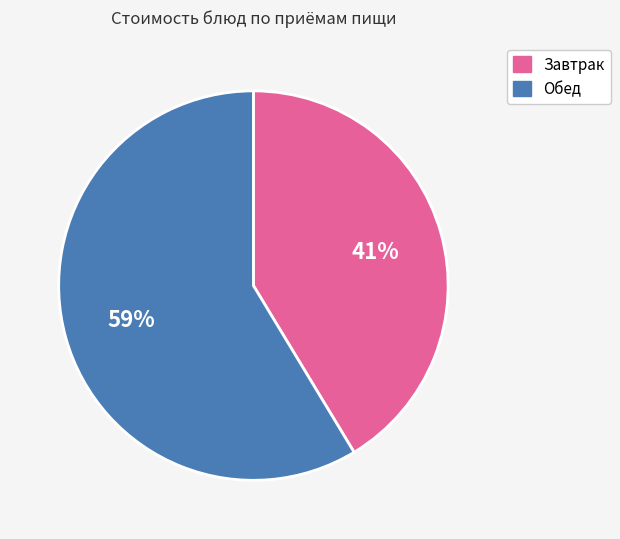

How many segments does this pie chart have?

2